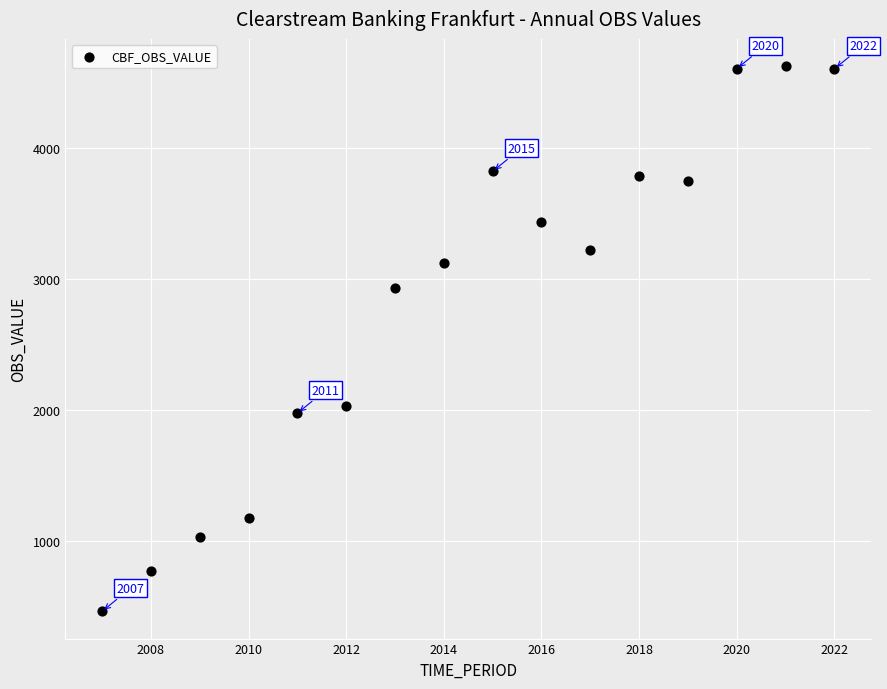

What Y value in the scatter plot is closest to 2545?

2932